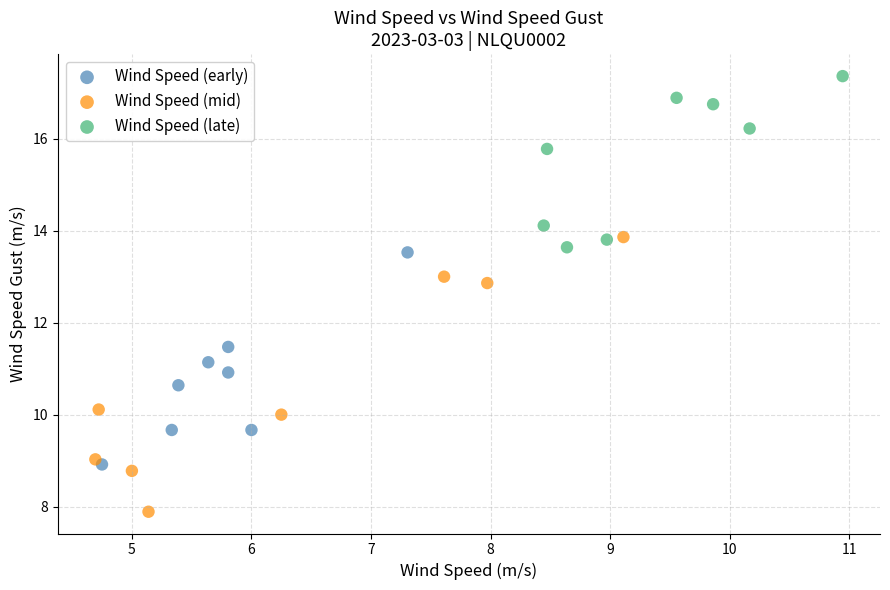

Which series contains the highest Y value?

Wind Speed (late)